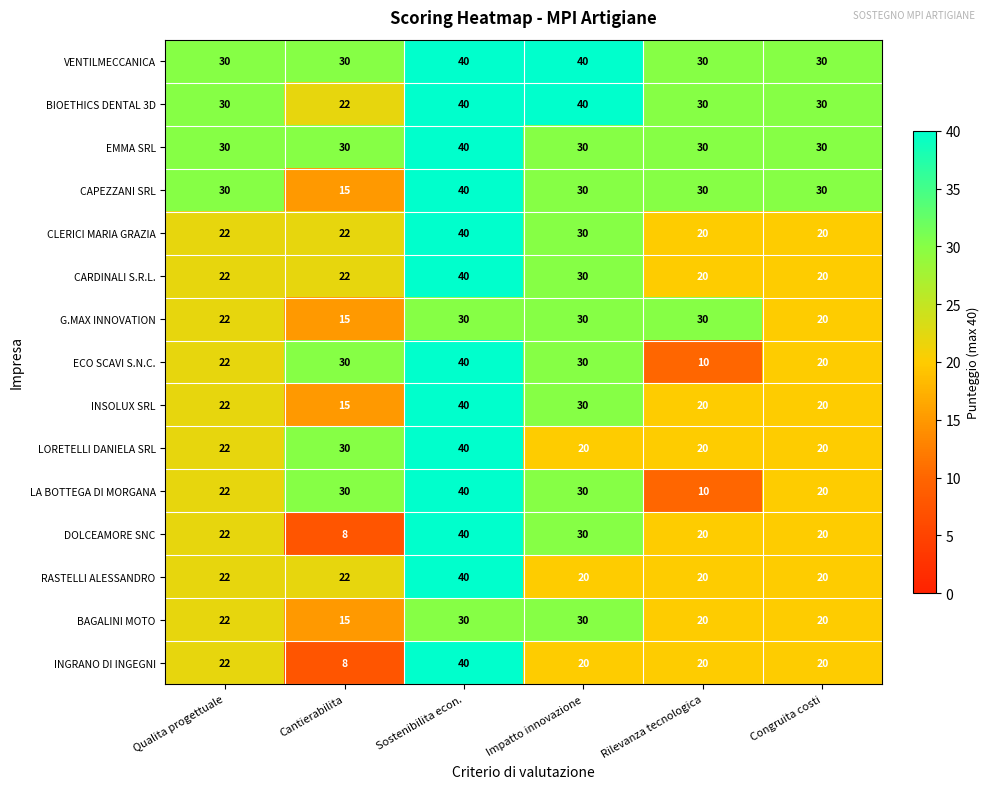

Is it true that ECO SCAVI S.N.C. equals 30 at Impatto innovazione?

True